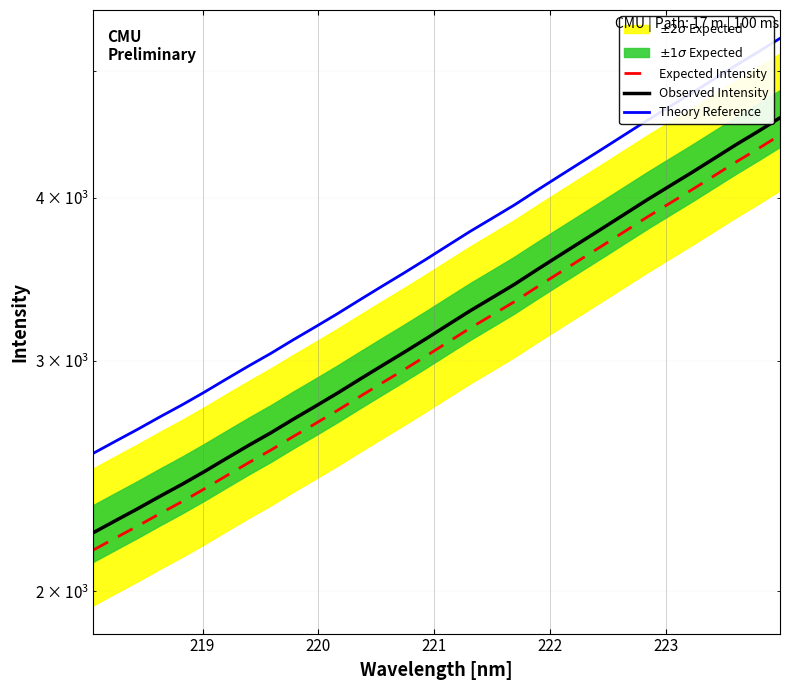

How many lines are shown in the chart?

3